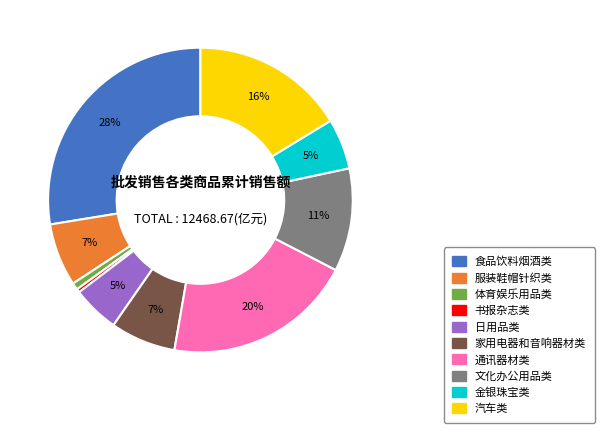

To the nearest percent, what portion does 食品饮料烟酒类 represent?

28%